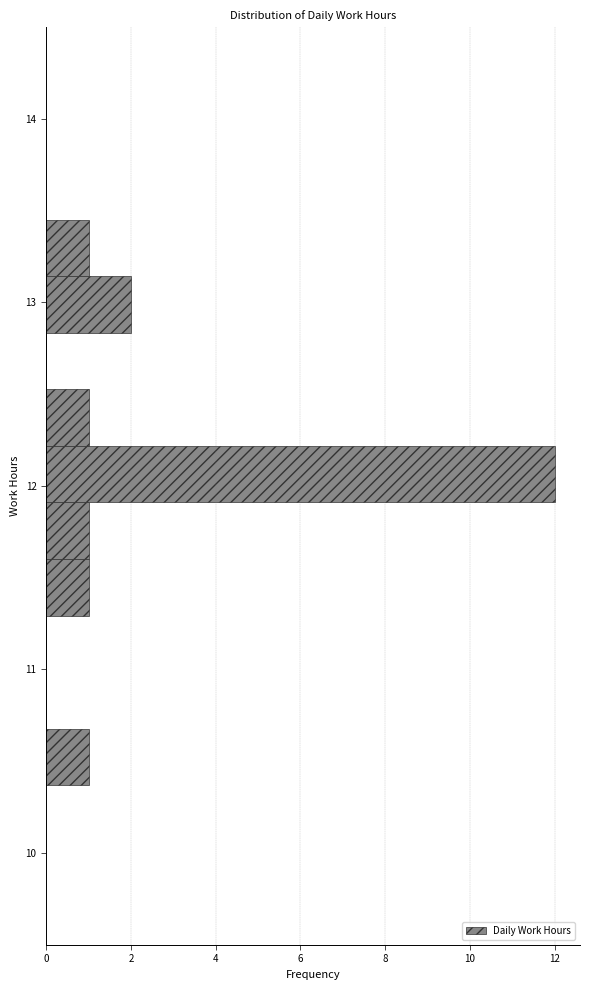

Read against the y-axis, roughly where is the centre of the longest bar?

12.1